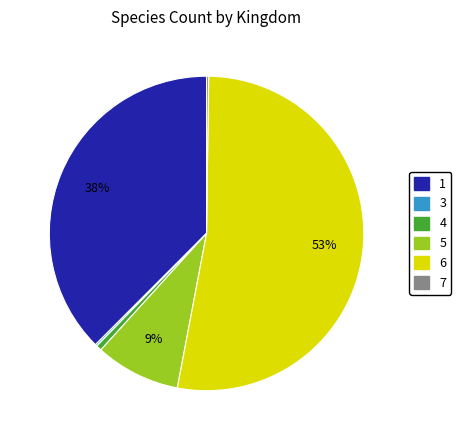

Is the sum of 4 and 5 greater than half?

No